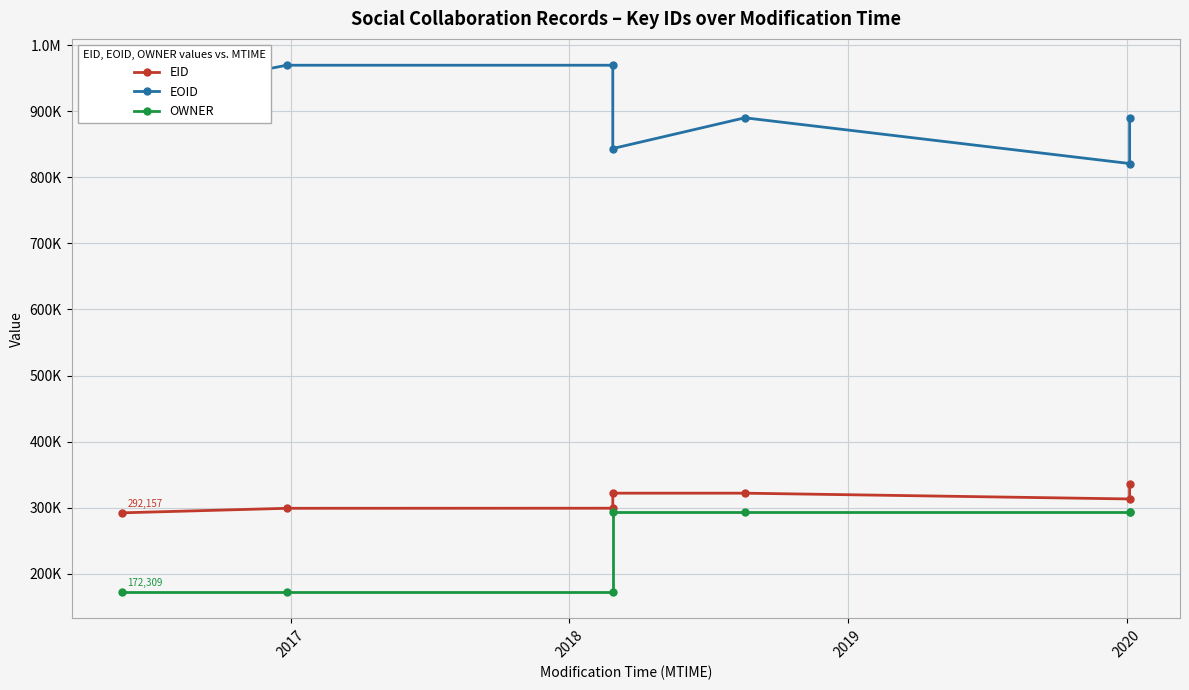

At 2020, list the series in order from smallest to largest.

OWNER, EID, EOID